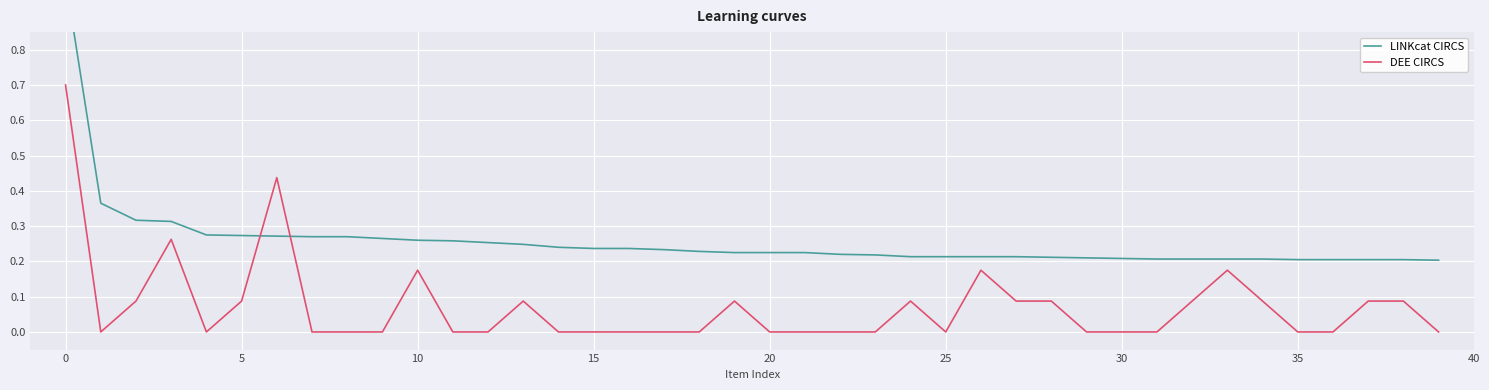

What is the label of the 21st point from the right?

19